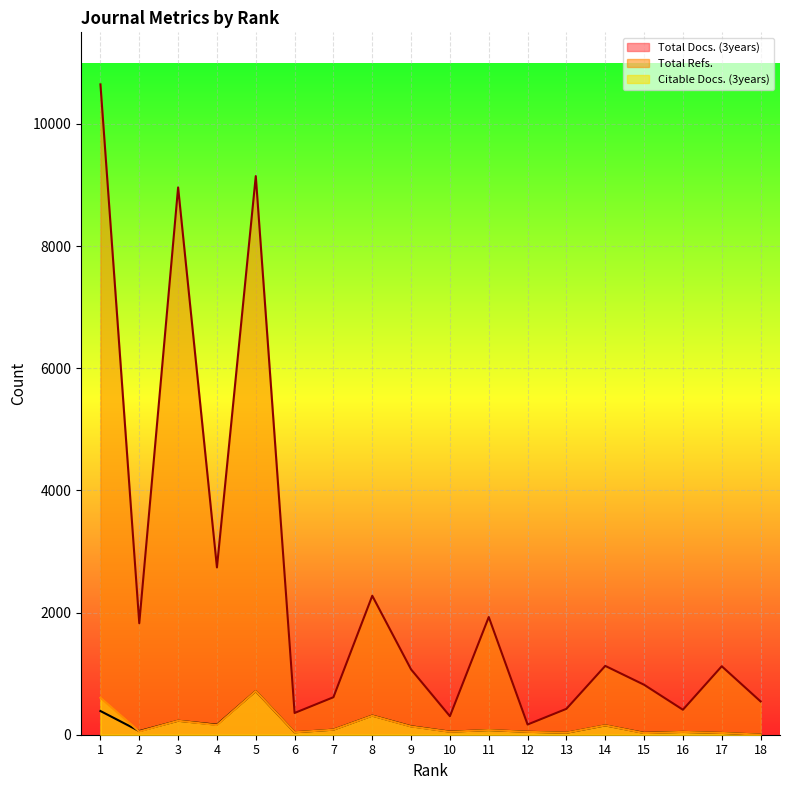

At which label is Citable Docs. (3years) closest to 358?

8